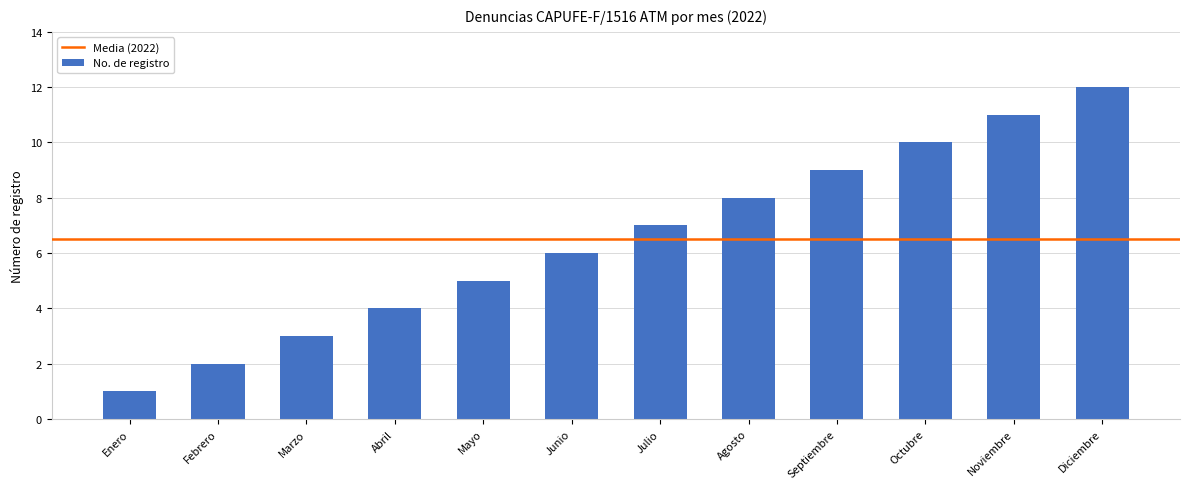

The chart shows a value of 2 at Abril. True or false?

False